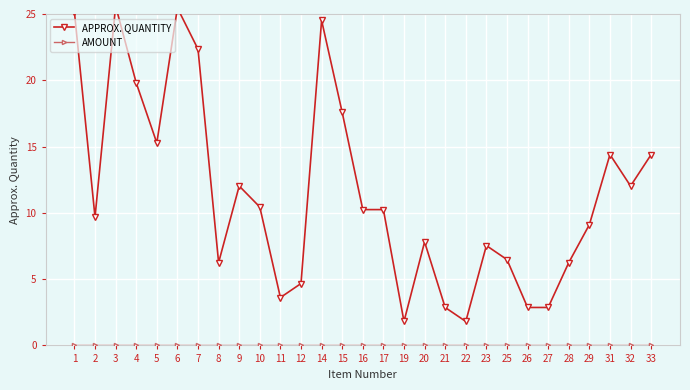

How many data points in APPROX. QUANTITY are less than 10?

14